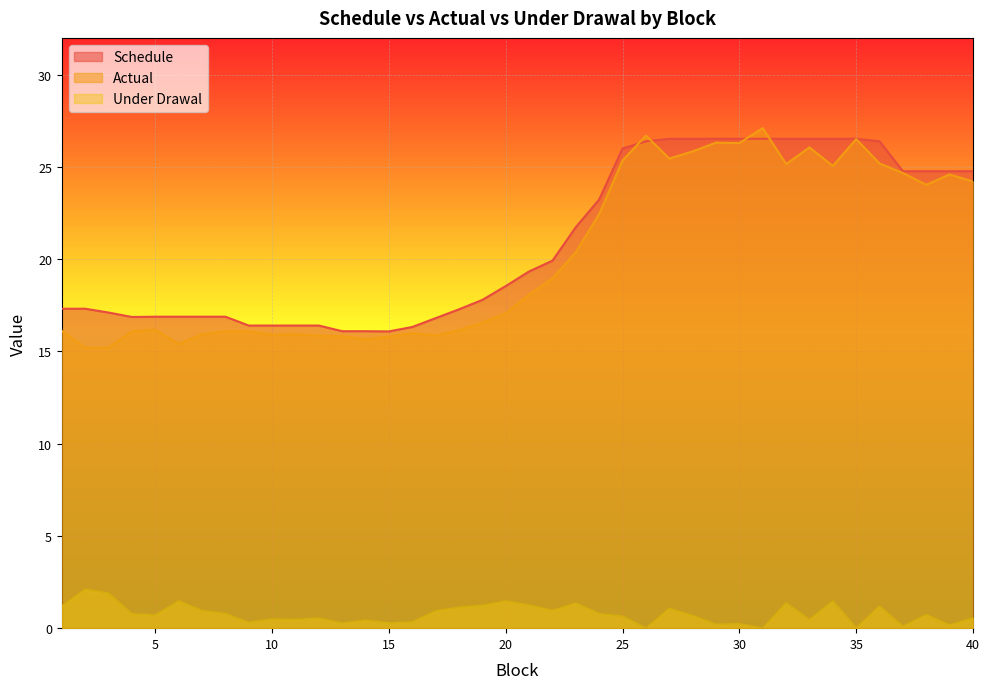

Which series has the largest total across all categories?

Schedule